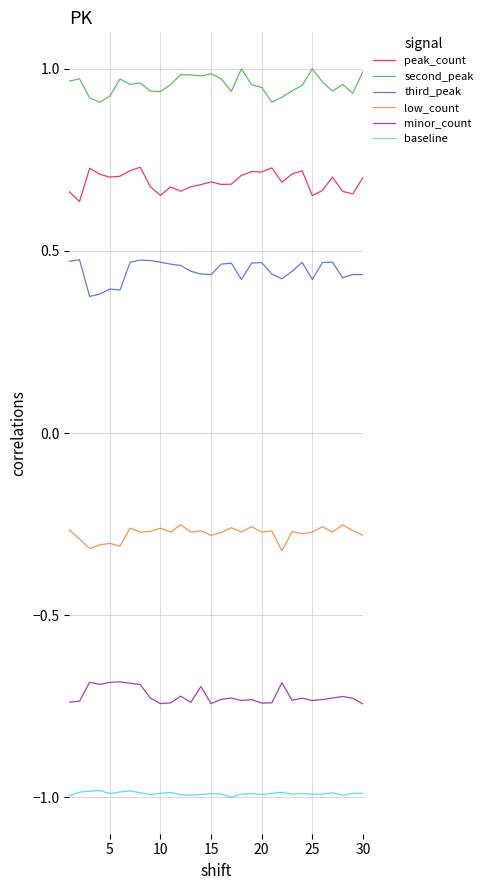

True or false: low_count and second_peak intersect in this chart.

False